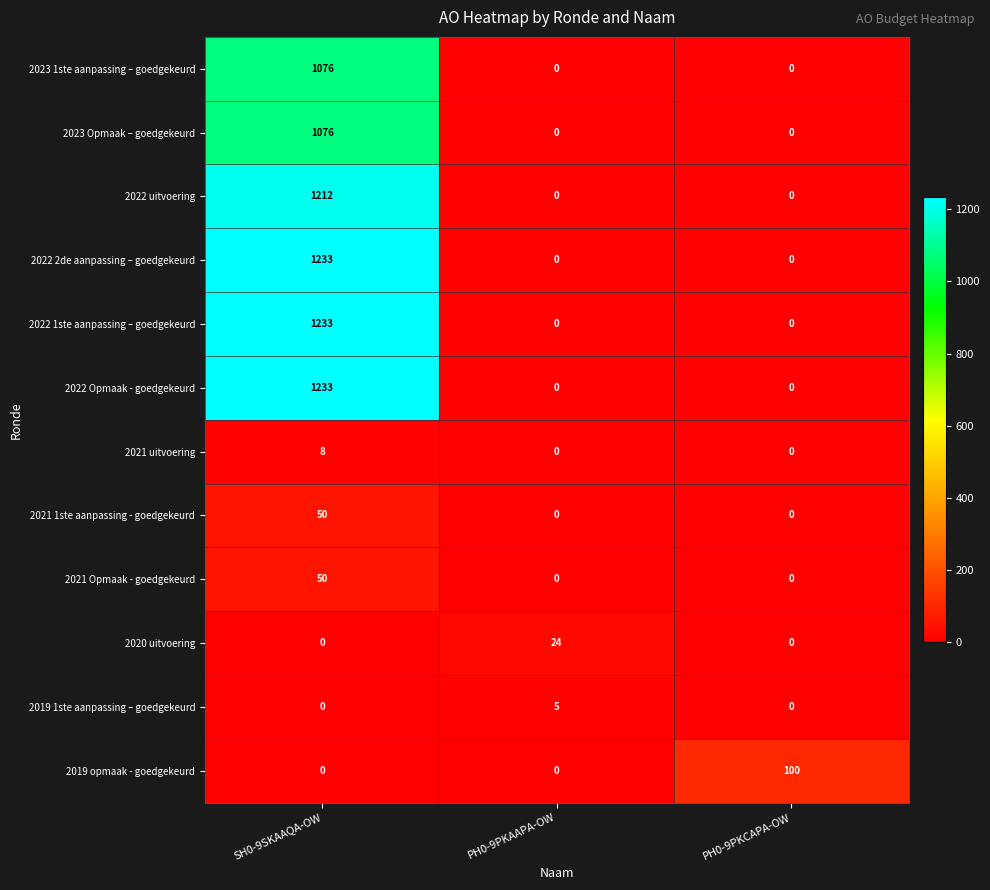

Count the number of categories in the chart.

3